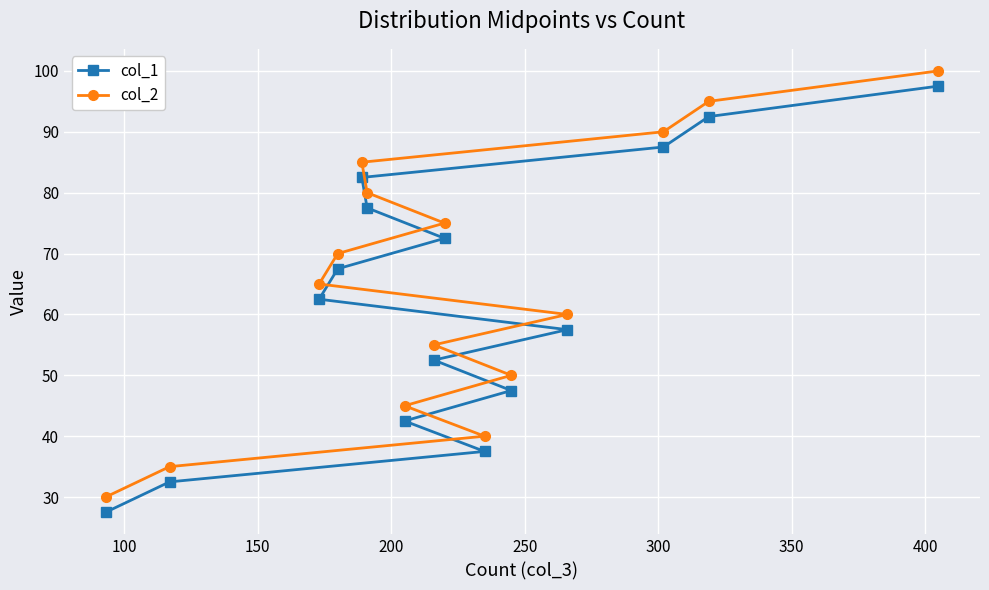

What is the lowest value of the col_2 series?

30.0